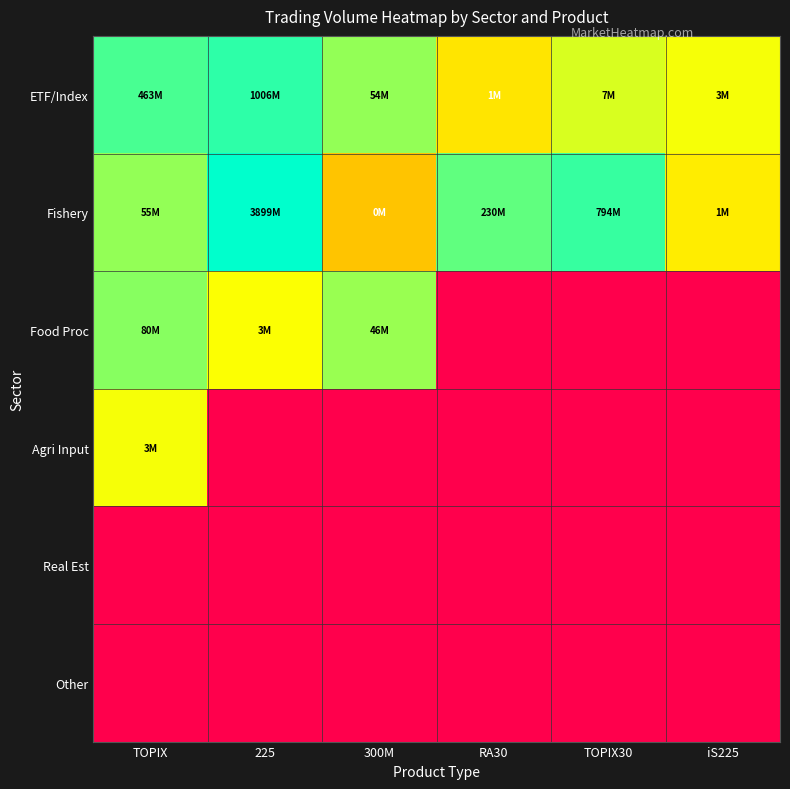

What is the maximum value shown in the chart?

1.0